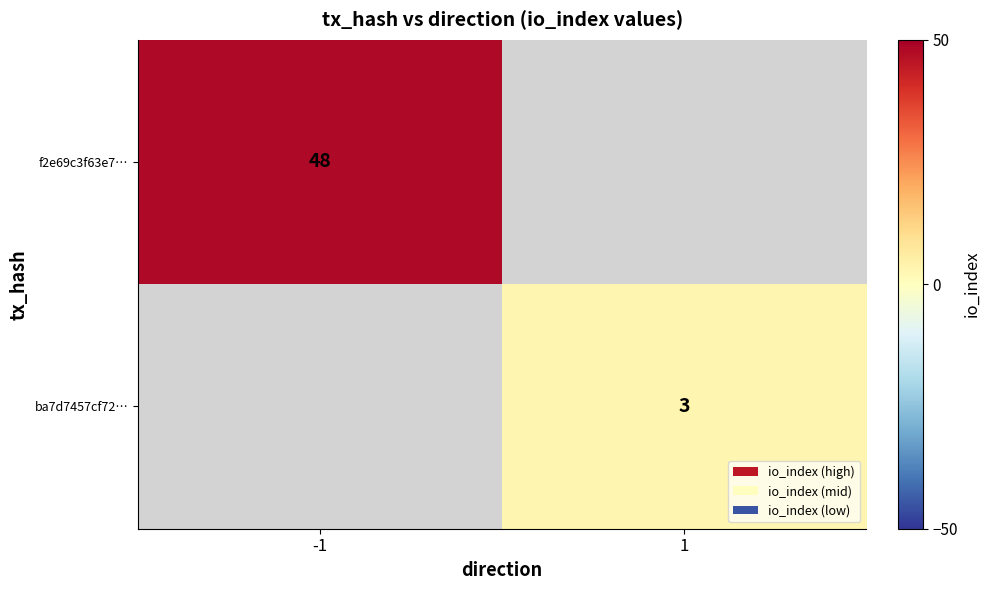

The value of ba7d7457cf72… at 1 is 4.3. True or false?

False